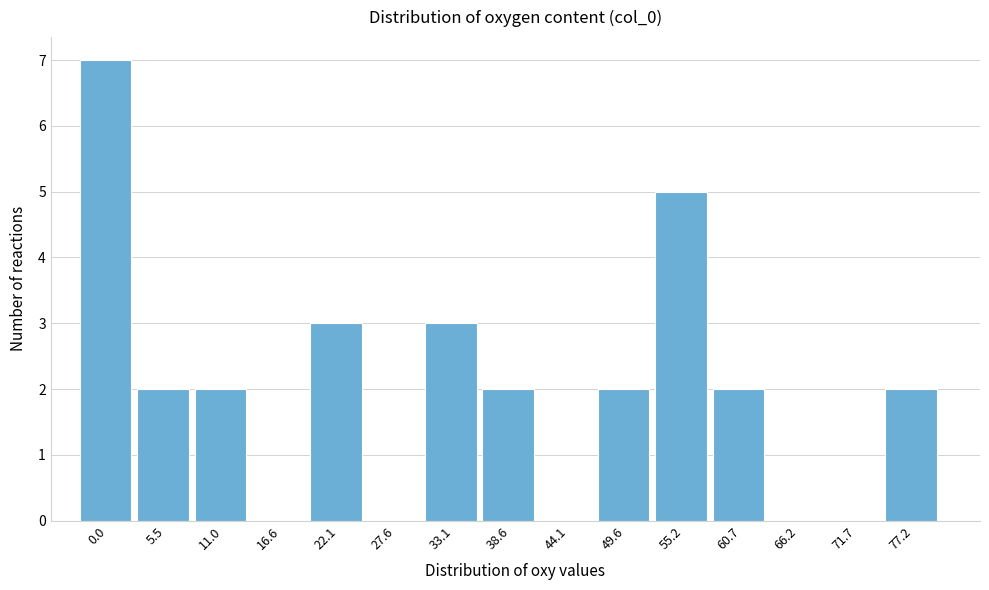

Reading left to right, what are all the values shown in this chart?

0.0=7	5.5=2	11.0=2	16.6=0	22.1=3	27.6=0	33.1=3	38.6=2	44.1=0	49.6=2	55.2=5	60.7=2	66.2=0	71.7=0	77.2=2